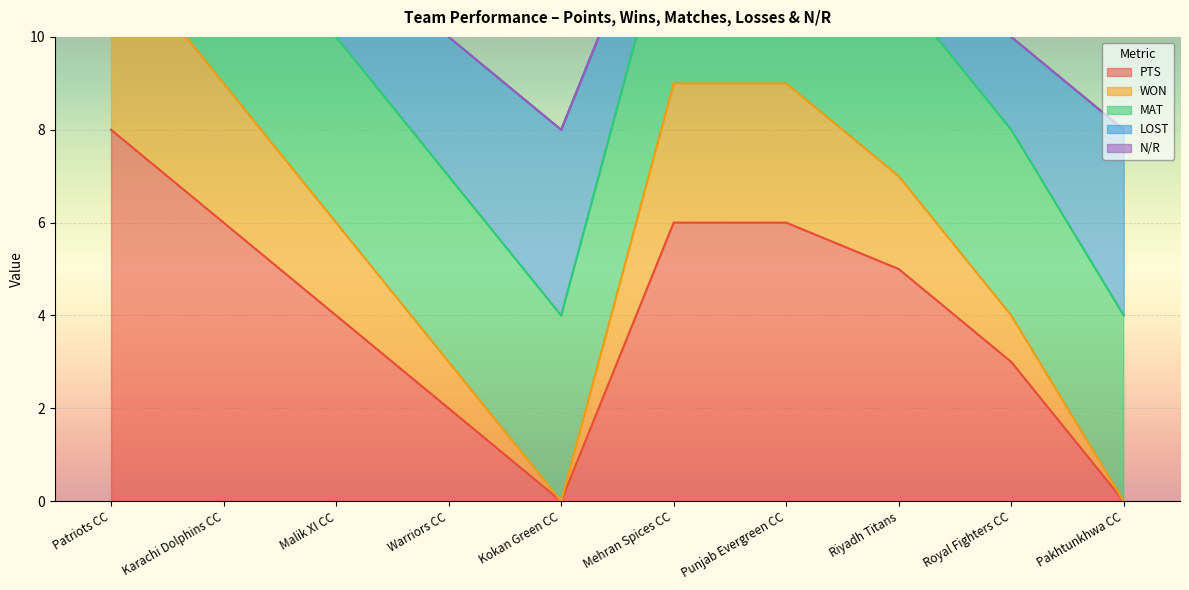

What is the difference between the highest and lowest values at Riyadh Titans?

5